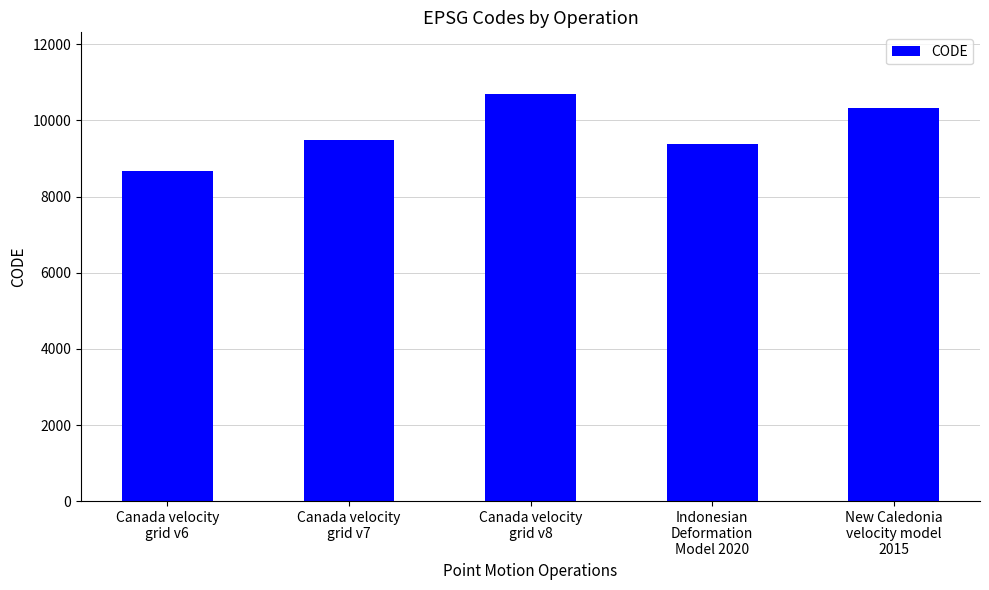

What is the value of the 4th bar from the left?

9375